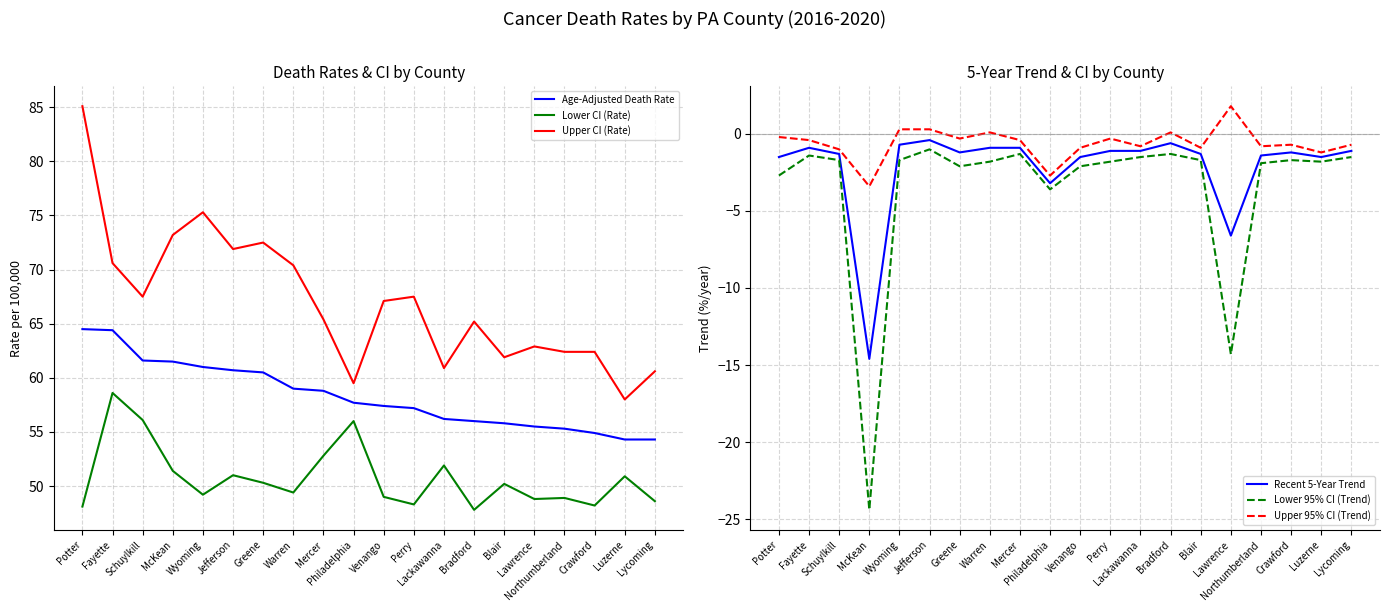

Reading left to right, transcribe all the data shown in this chart.

Age-Adjusted Death Rate: Potter=64.5	Fayette=64.4	Schuylkill=61.6	McKean=61.5	Wyoming=61.0	Jefferson=60.7	Greene=60.5	Warren=59.0	Mercer=58.8	Philadelphia=57.7	Venango=57.4	Perry=57.2	Lackawanna=56.2	Bradford=56.0	Blair=55.8	Lawrence=55.5	Northumberland=55.3	Crawford=54.9	Luzerne=54.3	Lycoming=54.3
Lower CI (Rate): Potter=48.1	Fayette=58.6	Schuylkill=56.1	McKean=51.4	Wyoming=49.2	Jefferson=51.0	Greene=50.3	Warren=49.4	Mercer=52.8	Philadelphia=56.0	Venango=49.0	Perry=48.3	Lackawanna=51.9	Bradford=47.8	Blair=50.2	Lawrence=48.8	Northumberland=48.9	Crawford=48.2	Luzerne=50.9	Lycoming=48.6
Upper CI (Rate): Potter=85.1	Fayette=70.6	Schuylkill=67.5	McKean=73.2	Wyoming=75.3	Jefferson=71.9	Greene=72.5	Warren=70.4	Mercer=65.4	Philadelphia=59.5	Venango=67.1	Perry=67.5	Lackawanna=60.9	Bradford=65.2	Blair=61.9	Lawrence=62.9	Northumberland=62.4	Crawford=62.4	Luzerne=58.0	Lycoming=60.6
Recent 5-Year Trend: Potter=-1.5	Fayette=-0.9	Schuylkill=-1.3	McKean=-14.6	Wyoming=-0.7	Jefferson=-0.4	Greene=-1.2	Warren=-0.9	Mercer=-0.9	Philadelphia=-3.2	Venango=-1.5	Perry=-1.1	Lackawanna=-1.1	Bradford=-0.6	Blair=-1.3	Lawrence=-6.6	Northumberland=-1.4	Crawford=-1.2	Luzerne=-1.5	Lycoming=-1.1
Lower 95% CI (Trend): Potter=-2.7	Fayette=-1.4	Schuylkill=-1.7	McKean=-24.4	Wyoming=-1.7	Jefferson=-1.0	Greene=-2.1	Warren=-1.8	Mercer=-1.3	Philadelphia=-3.6	Venango=-2.1	Perry=-1.8	Lackawanna=-1.5	Bradford=-1.3	Blair=-1.7	Lawrence=-14.3	Northumberland=-1.9	Crawford=-1.7	Luzerne=-1.8	Lycoming=-1.5
Upper 95% CI (Trend): Potter=-0.2	Fayette=-0.4	Schuylkill=-1.0	McKean=-3.4	Wyoming=0.3	Jefferson=0.3	Greene=-0.3	Warren=0.1	Mercer=-0.4	Philadelphia=-2.7	Venango=-0.9	Perry=-0.3	Lackawanna=-0.8	Bradford=0.1	Blair=-0.9	Lawrence=1.8	Northumberland=-0.8	Crawford=-0.7	Luzerne=-1.2	Lycoming=-0.7